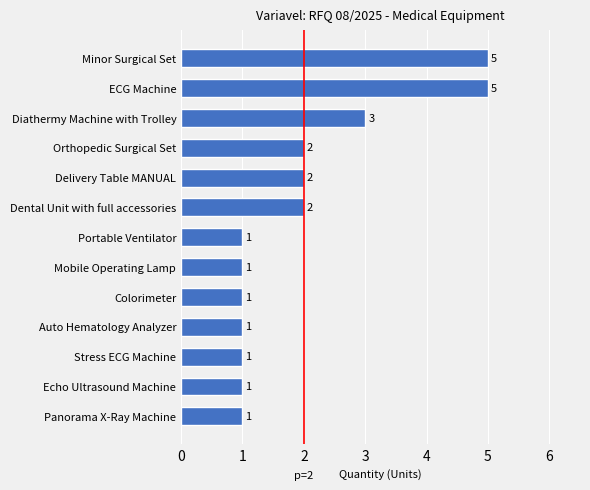

The chart shows a value of 1 at Mobile Operating Lamp. True or false?

True